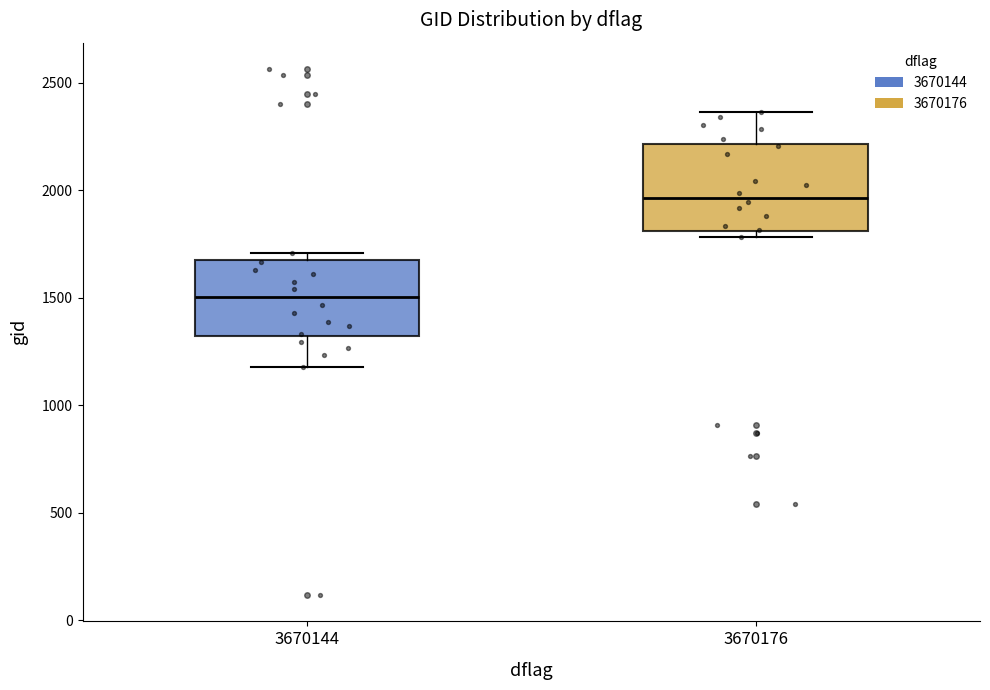

Where does the upper whisker of the box at x = 3670176 end on the y-axis? The values are not printed on the chart, so give them approximately, as read against the axis.

2350